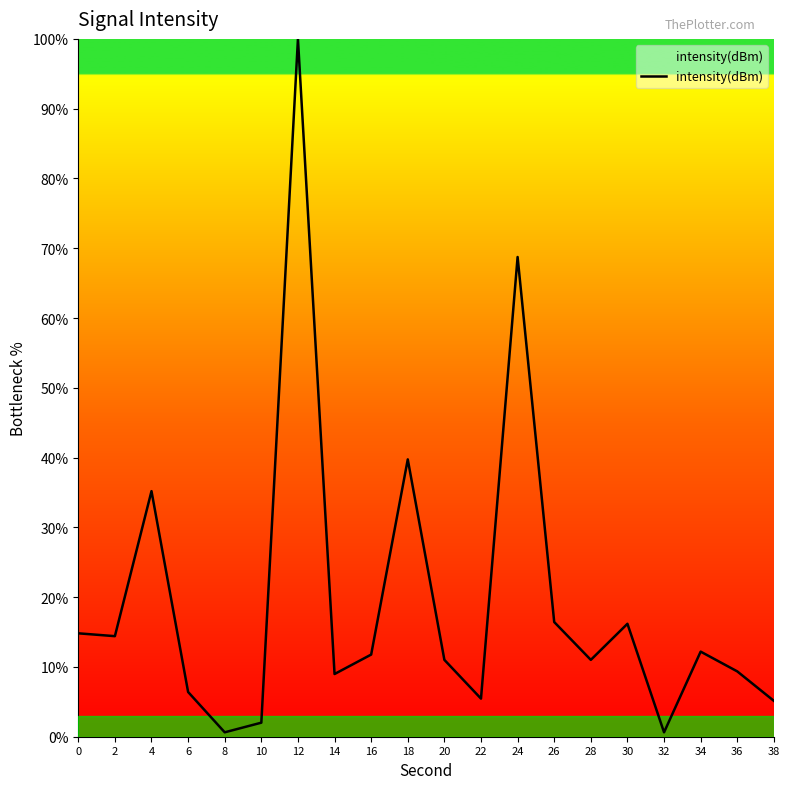

What is the maximum value shown in the chart?

100.0